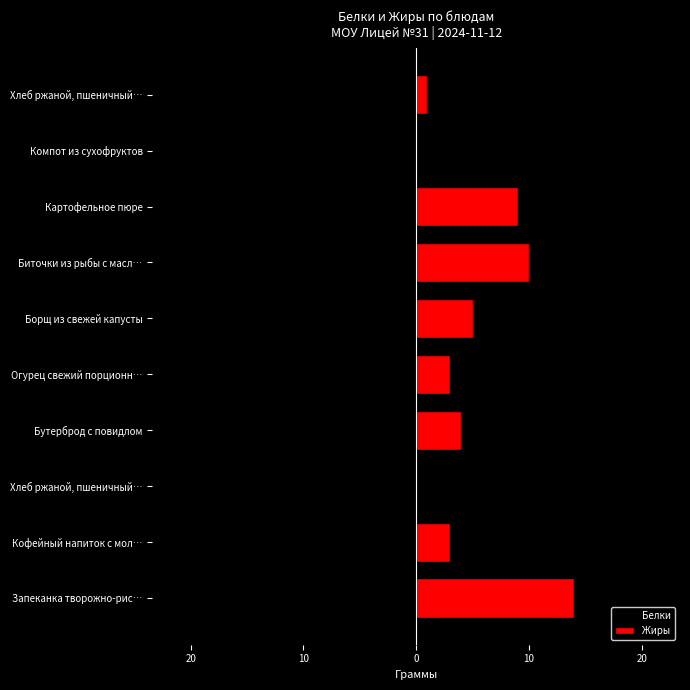

What is the spread (max minus min) of values at Бутерброд с повидлом?

5